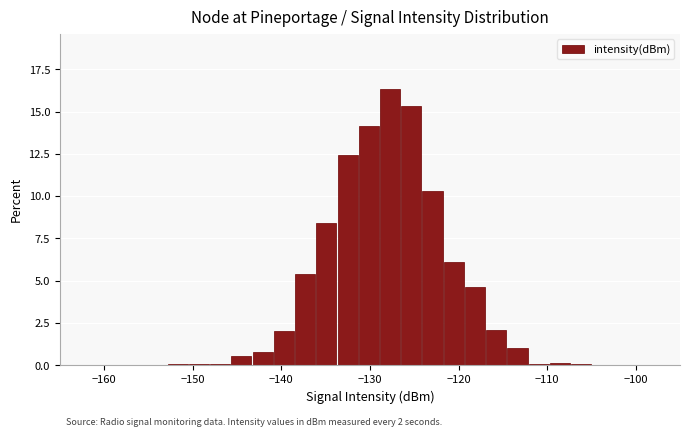

Around what value on the x-axis is the tallest bar? Give the approximate position of its centre, as read against the axis.

-128